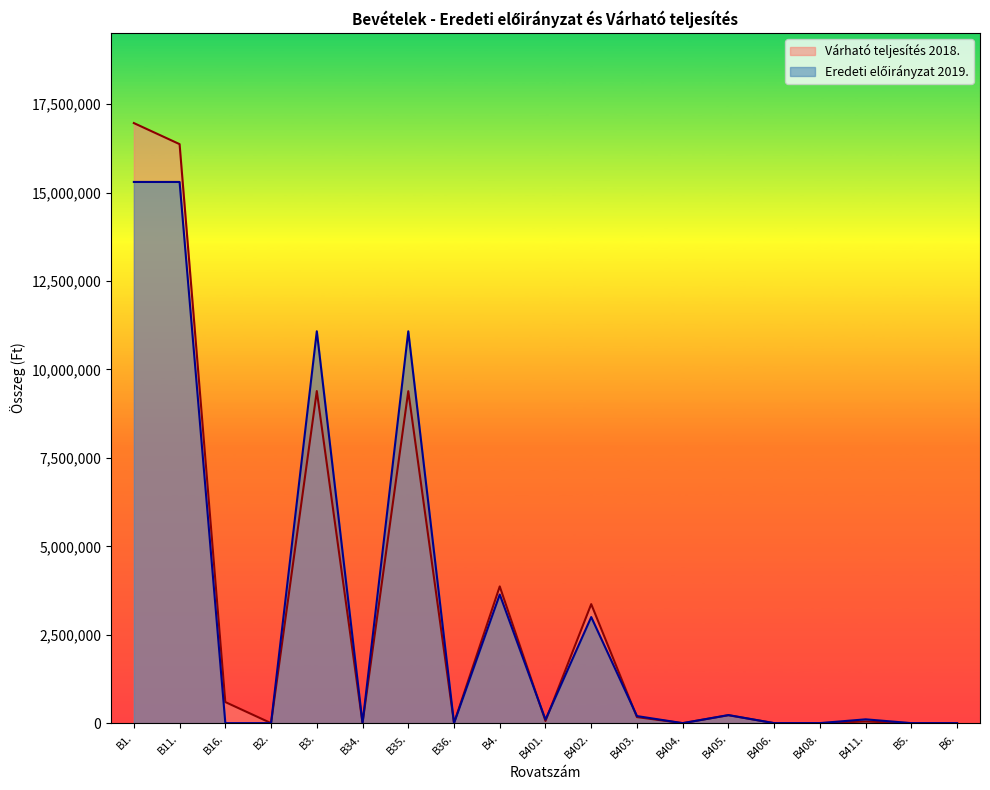

Rank the series at B401. from highest to lowest value.

Eredeti előirányzat 2019., Várható teljesítés 2018.